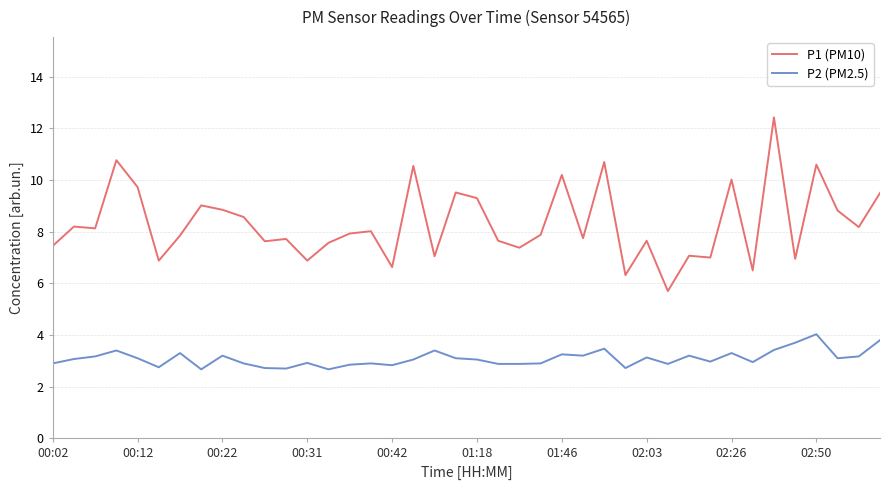

Which series has the largest range (max minus min)?

P1 (PM10)